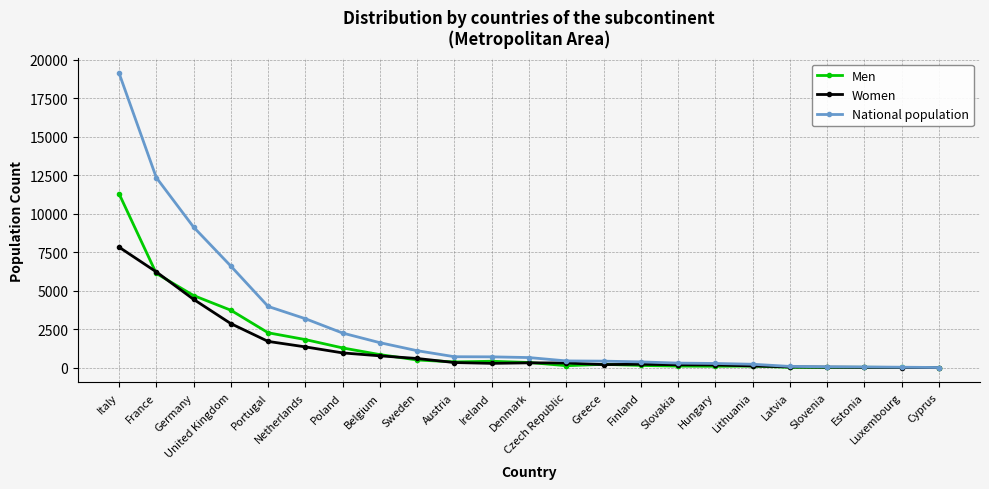

At which label does National population reach its peak?

Italy